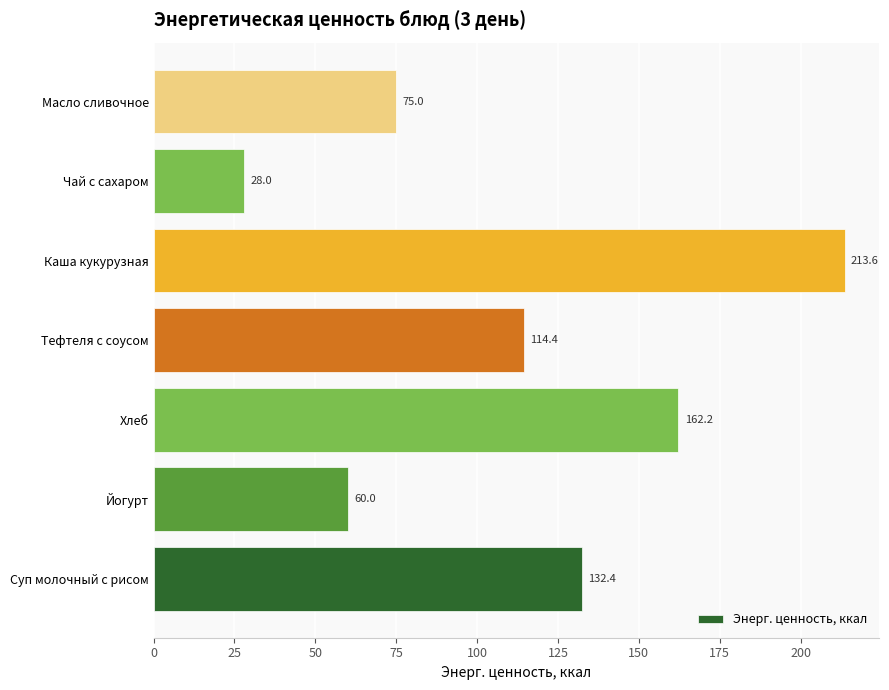

At which label is the value closest to 120?

Тефтеля с соусом